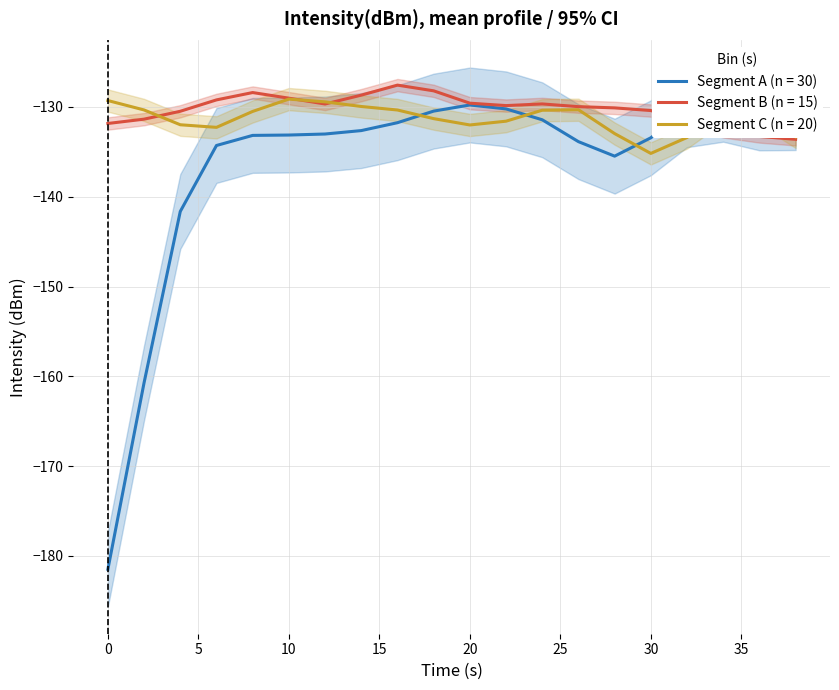

Which series ends up on top after the final intersection of Segment A (n = 30) and Segment B (n = 15)?

Segment A (n = 30)